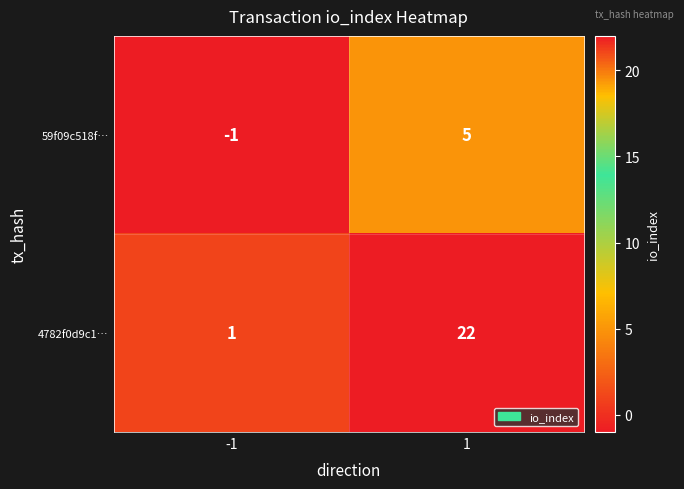

Which label corresponds to the largest value in the chart?

1